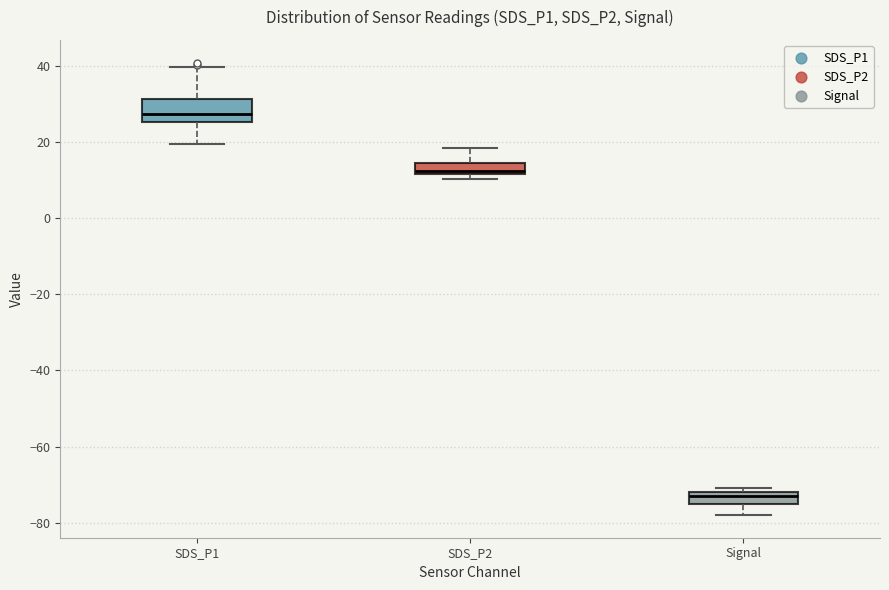

Comparing the boxes themselves (not the whiskers), which one is the tallest?

SDS_P1